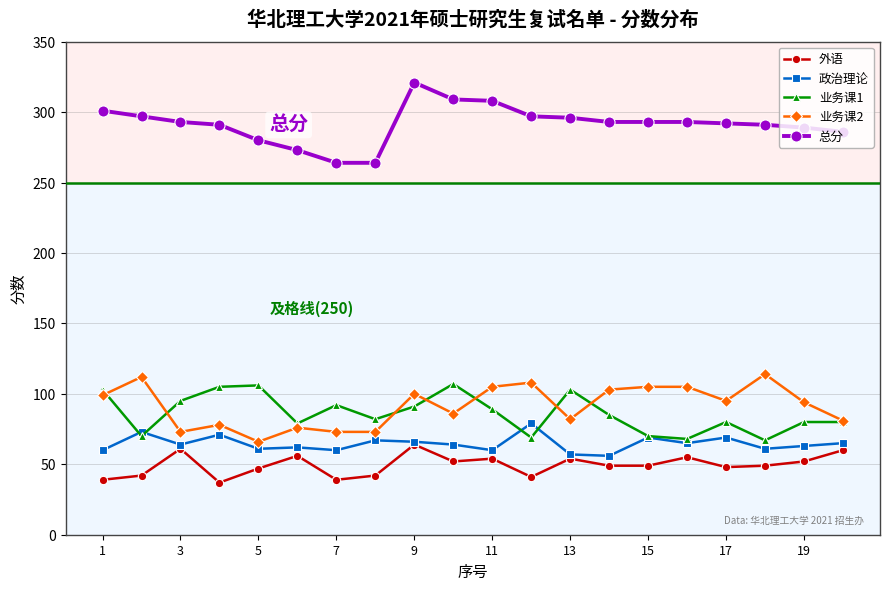

What is the lowest value of the 外语 series?

37